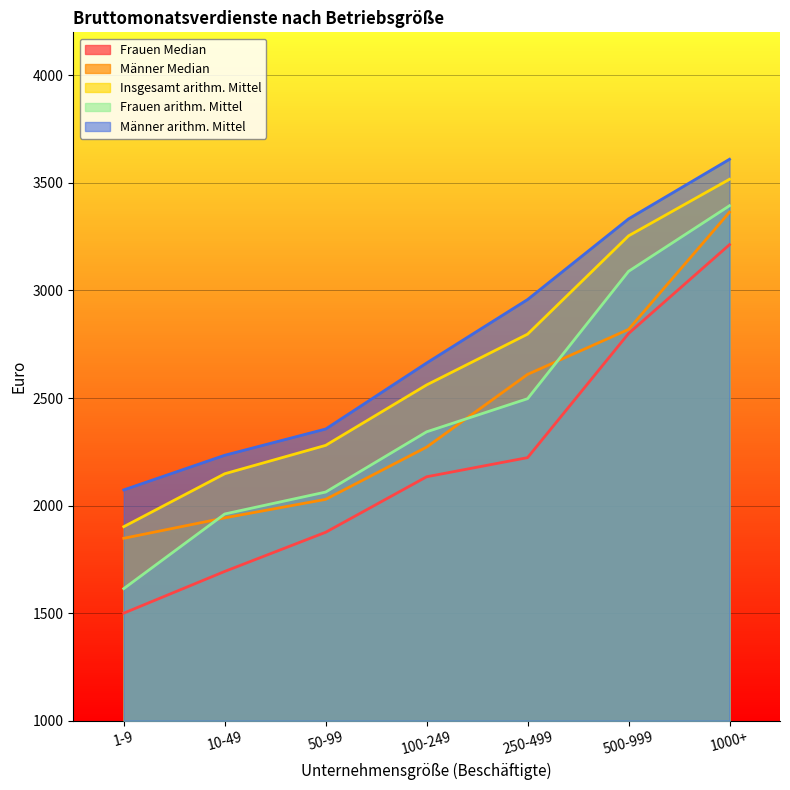

True or false: Frauen Median has more than 0 interior local peaks.

False